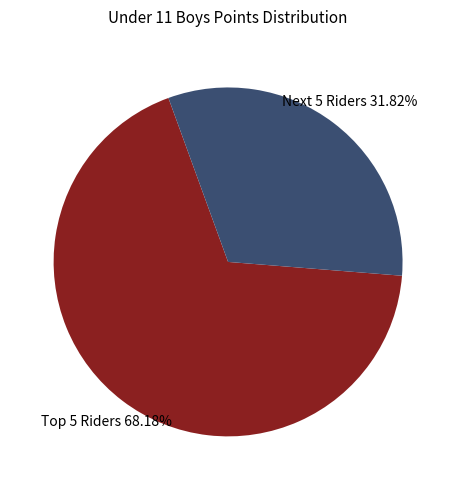

What is the largest slice in the pie chart?

Top 5 Riders